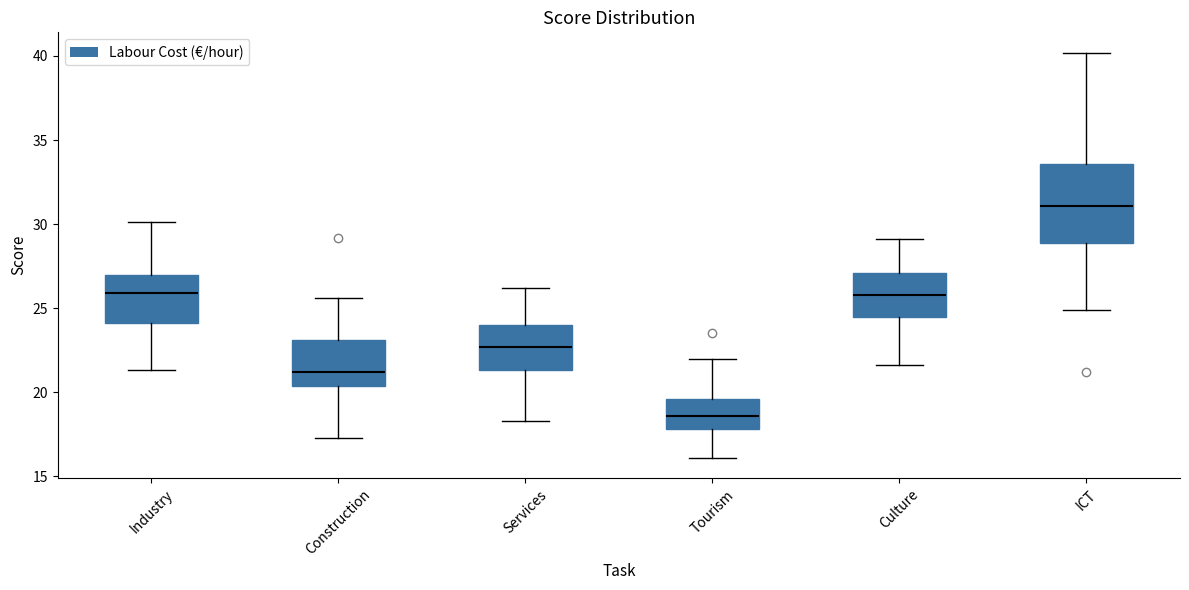

Comparing the boxes themselves (not the whiskers), which one is the tallest?

ICT